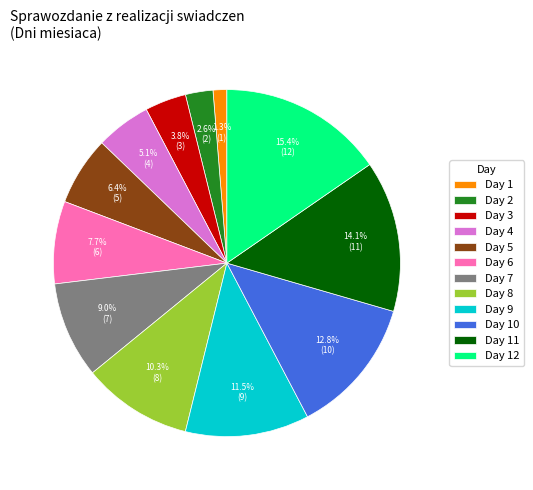

Rank the categories by value from highest to lowest.

Day 12, Day 11, Day 10, Day 9, Day 8, Day 7, Day 6, Day 5, Day 4, Day 3, Day 2, Day 1